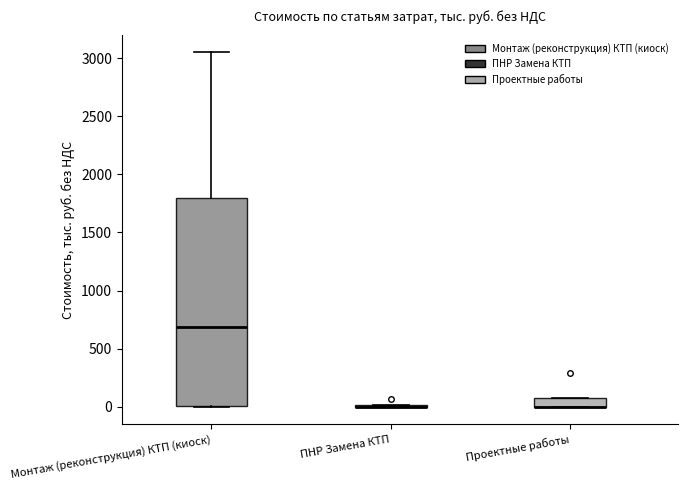

Comparing the boxes themselves (not the whiskers), which one is the tallest?

Монтаж (реконструкция) КТП (киоск)